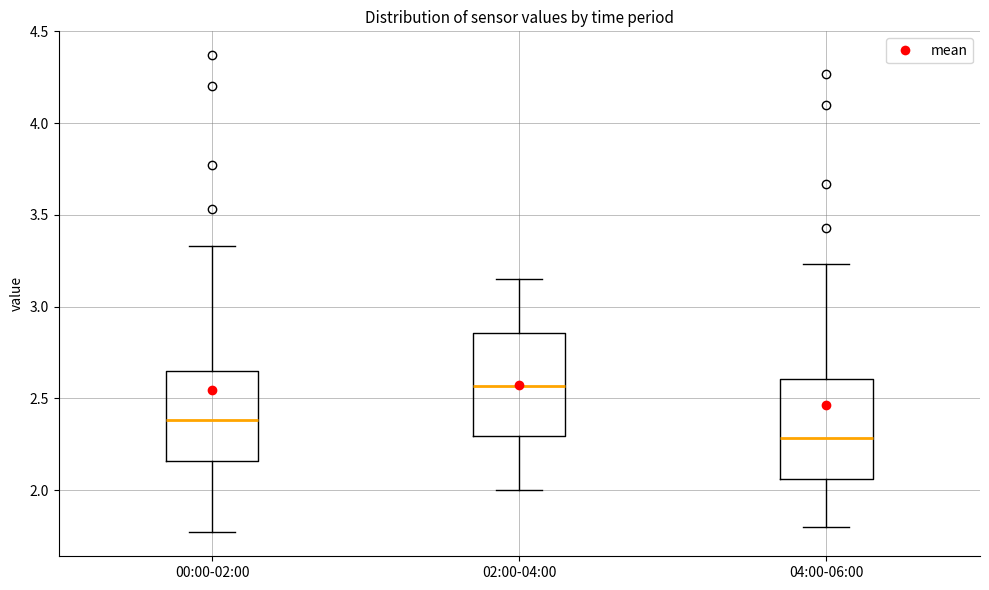

Where is the lower edge of the box for 02:00-04:00 on the y-axis? The values are not printed on the chart, so give them approximately, as read against the axis.

2.30